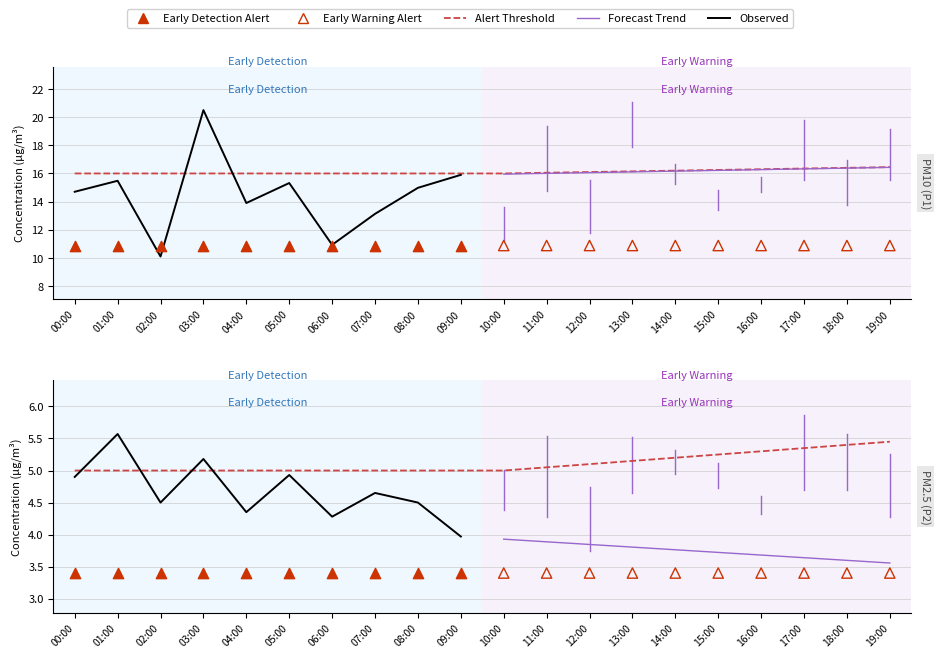

Which series reaches the maximum Y coordinate?

P1